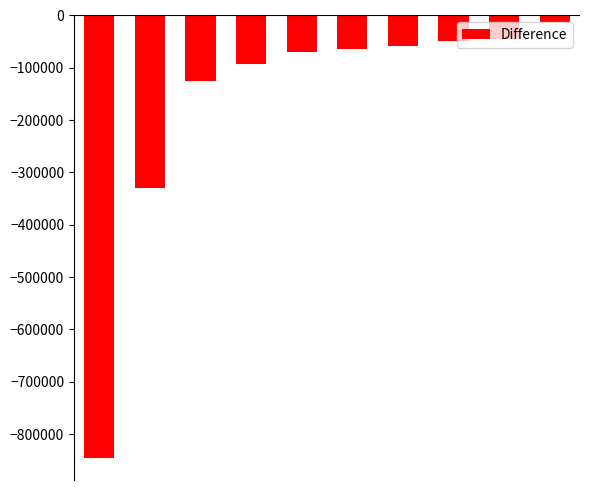

What is the value of the 2nd bar from the left?

-329200